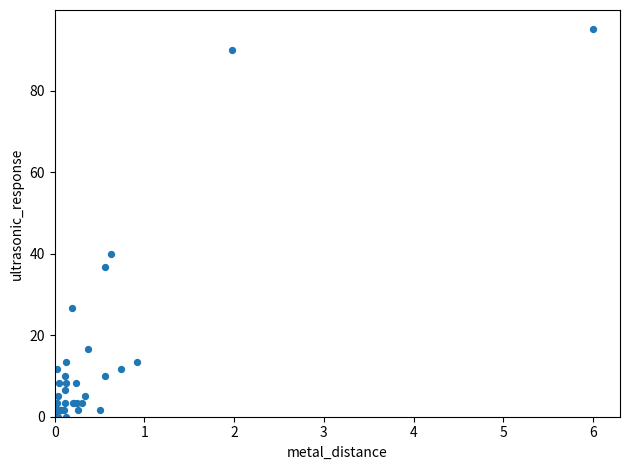

What Y value in the scatter plot is closest to 47?

40.0